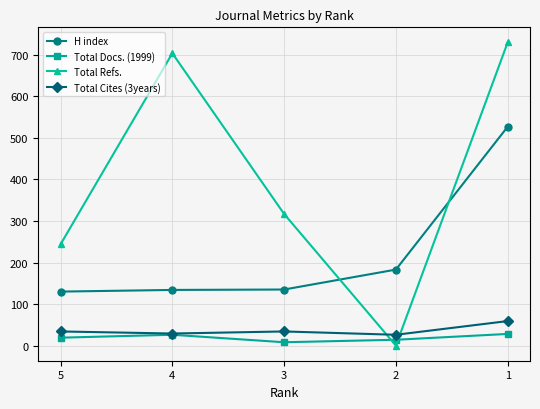

Which series ends up on top after the final intersection of Total Refs. and Total Cites (3years)?

Total Refs.